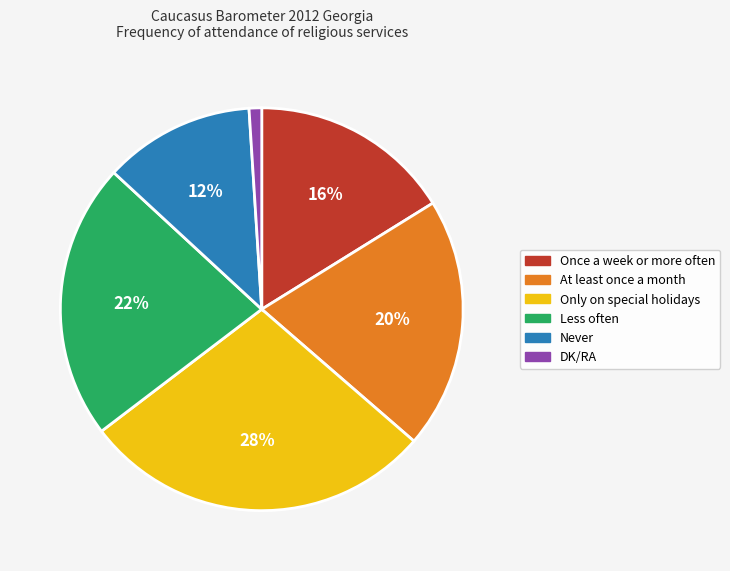

Rank the categories by value from highest to lowest.

Only on special holidays, Less often, At least once a month, Once a week or more often, Never, DK/RA